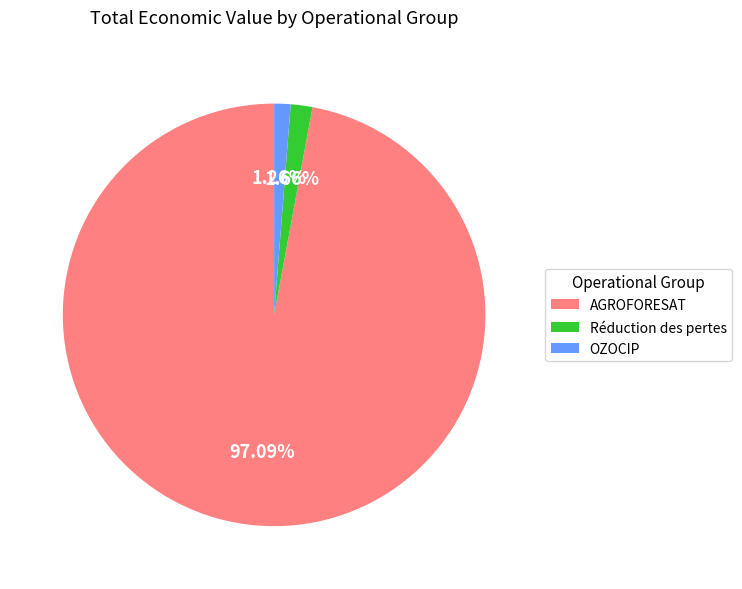

Is there a majority slice in this chart?

Yes